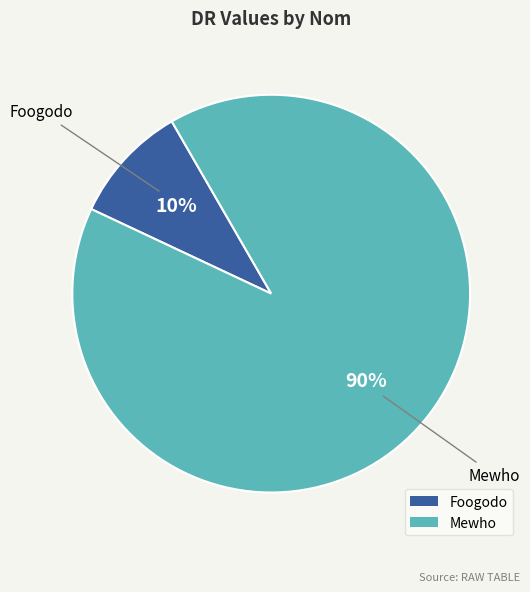

Combined, do Mewho and Foogodo account for over 50%?

Yes